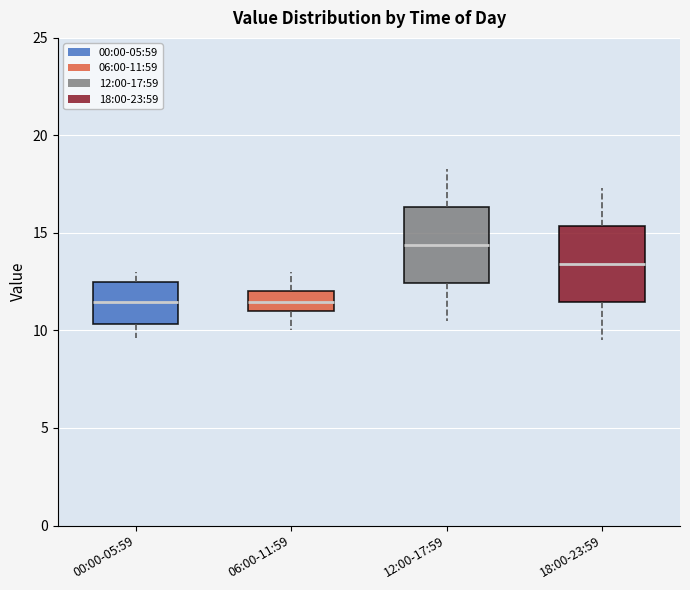

Reading left to right, transcribe this box plot: for each box, give where its median line is, the range the box spans, and where its two whiskers end, as read against the y-axis. The values are not printed on the chart, so give them approximately, as read against the axis.

00:00-05:59: median 11.5, box 10.5 to 12.5, whiskers 9.5 to 13.0
06:00-11:59: median 11.5, box 11.0 to 12.0, whiskers 10.0 to 13.0
12:00-17:59: median 14.5, box 12.5 to 16.5, whiskers 10.5 to 18.5
18:00-23:59: median 13.5, box 11.5 to 15.5, whiskers 9.5 to 17.5